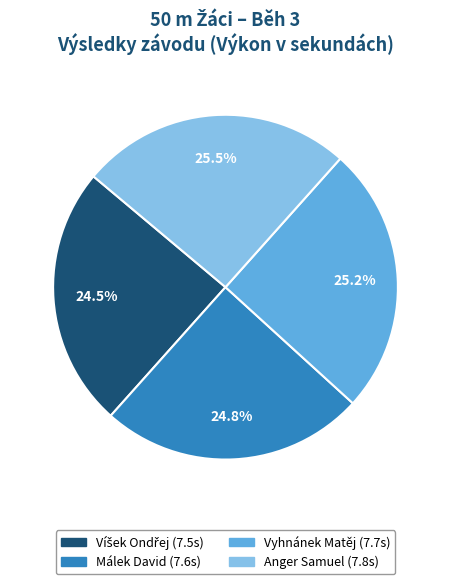

Is there any slice that represents more than half of the pie?

No